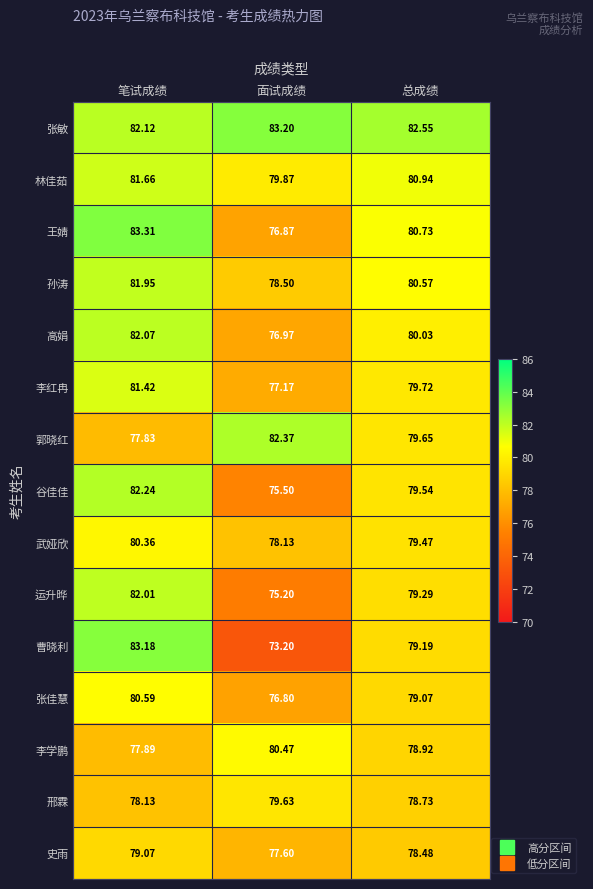

At which category does the chart reach its peak across all series?

笔试成绩